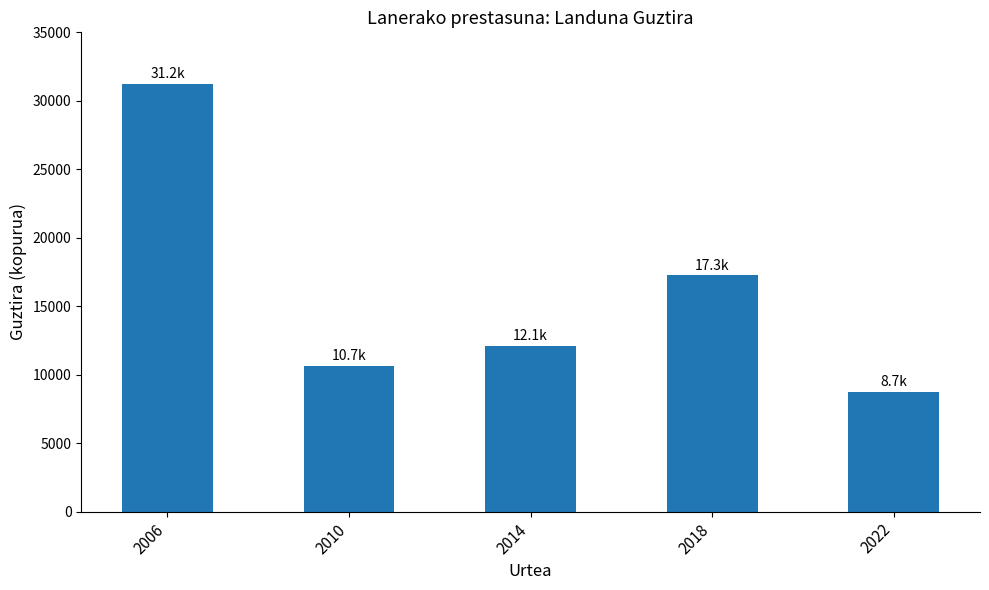

Which has a higher value, 2006 or 2010?

2006